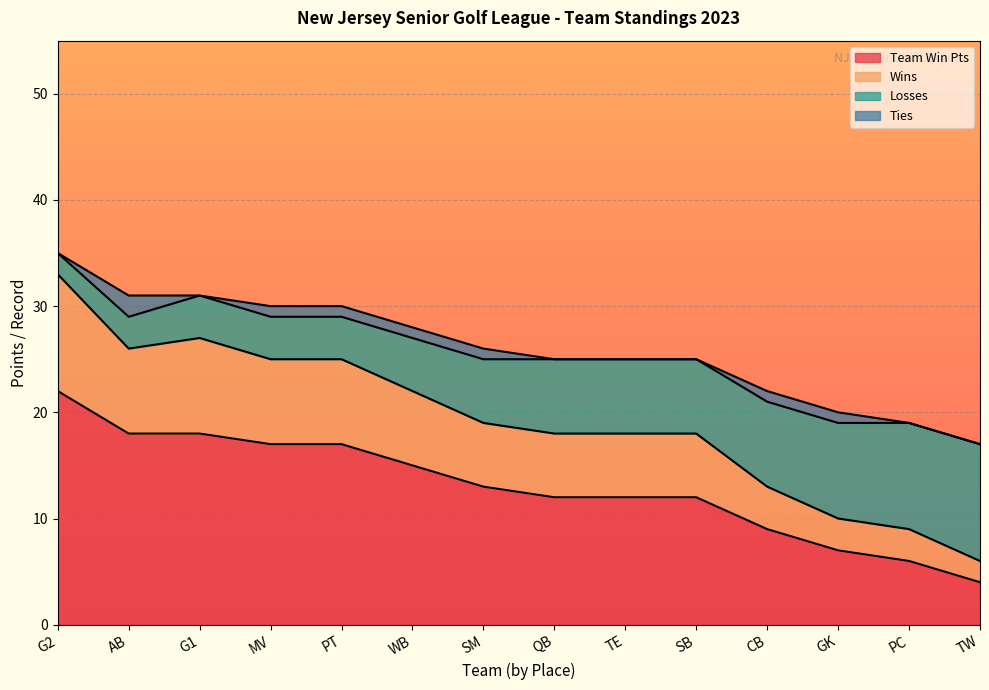

True or false: Losses and Wins intersect in this chart.

False